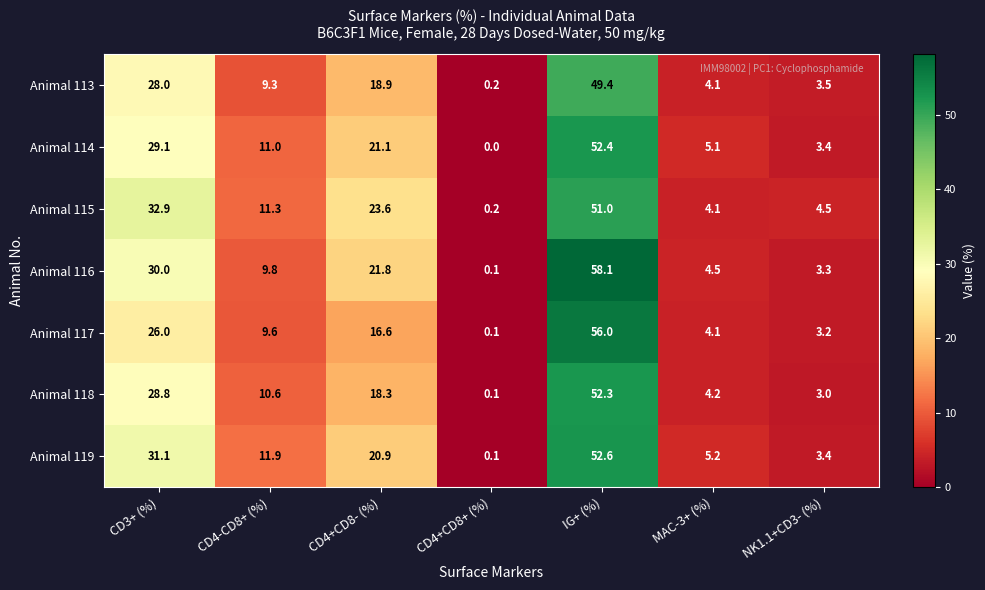

At how many categories does at least one series exceed 0?

7